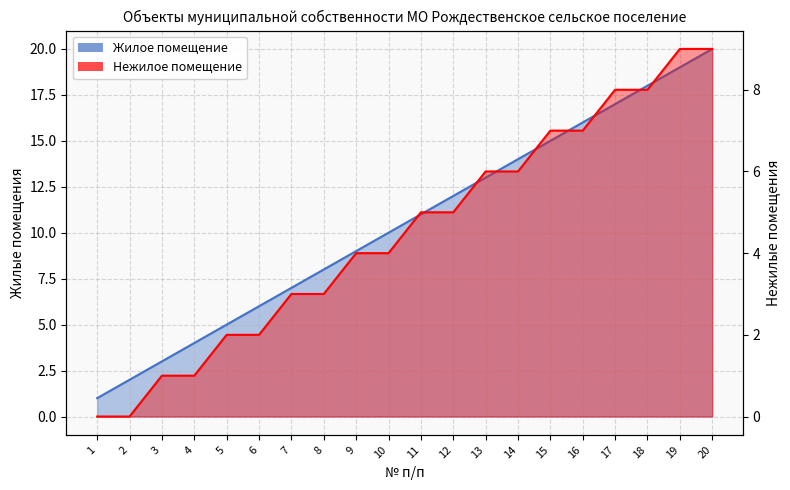

Which series has the widest spread of values?

Жилое помещение